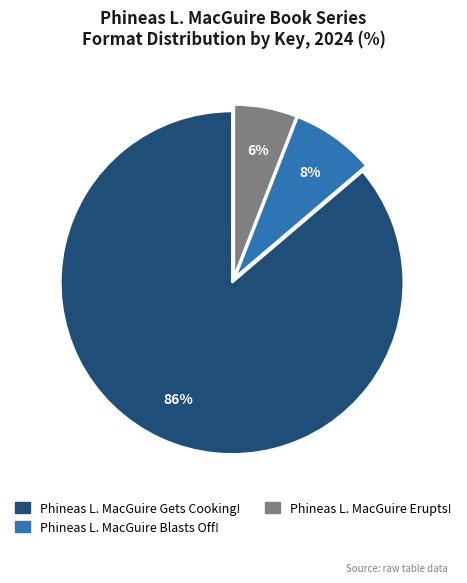

How many segments does this pie chart have?

3